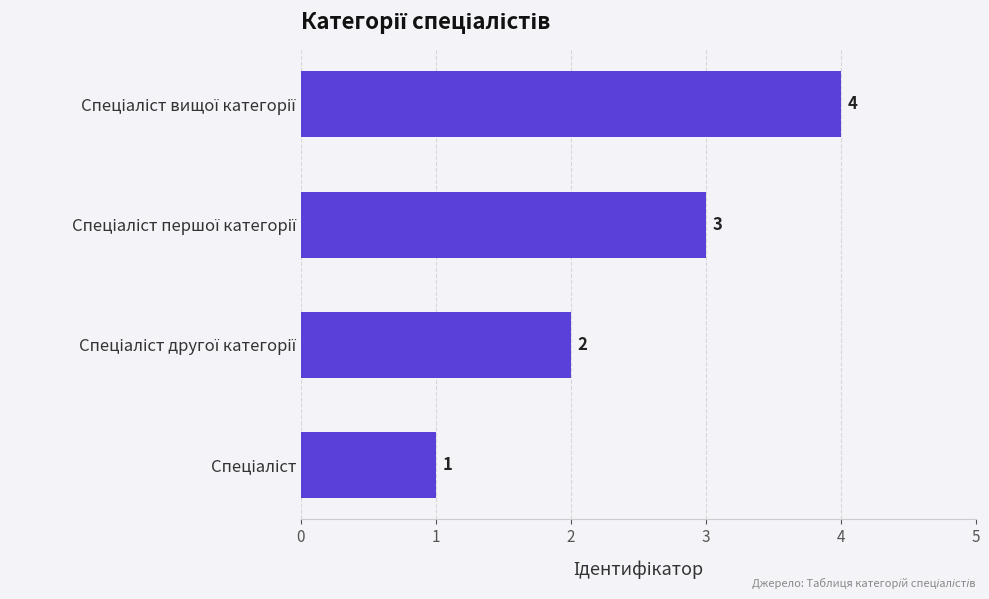

What is the greatest value displayed?

4